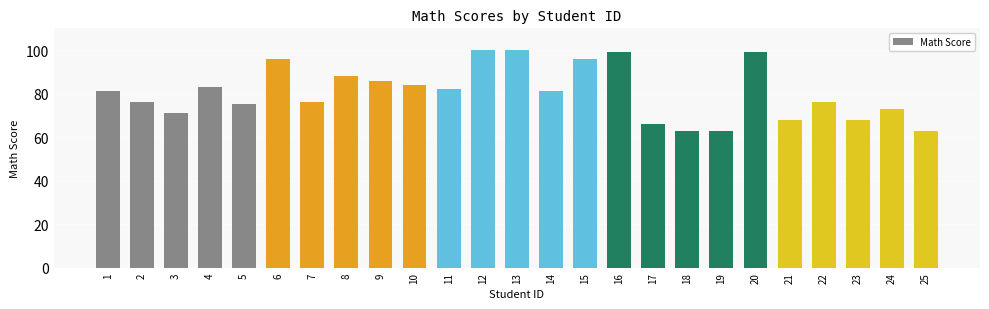

What is the smallest value displayed?

63